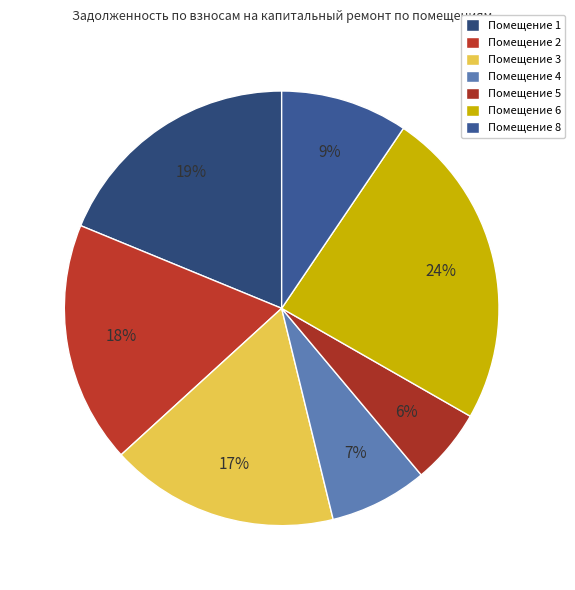

Rank the categories by value from lowest to highest.

5, 4, 8, 3, 2, 1, 6